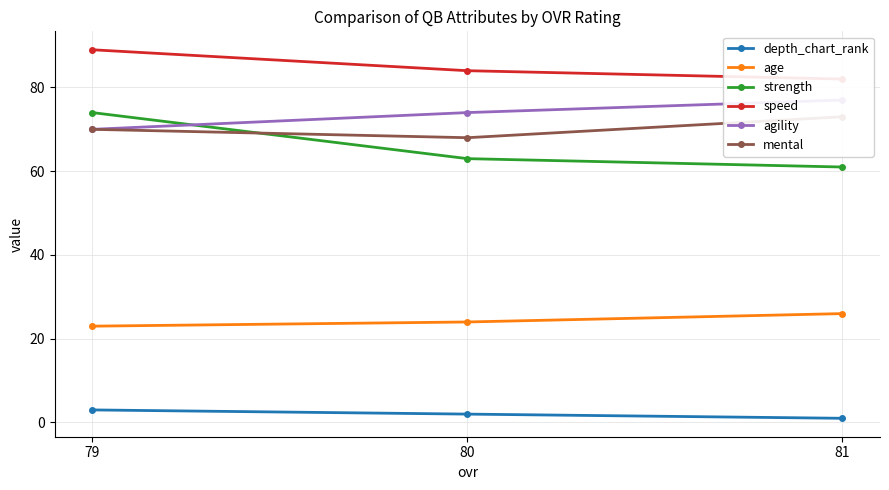

Which label corresponds to the largest value in the chart?

79